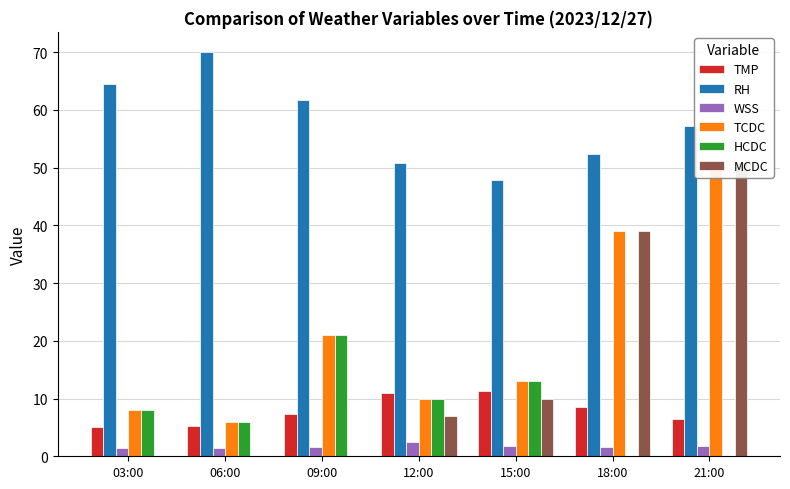

What is the difference between the WSS values at 09:00 and 21:00?

0.2